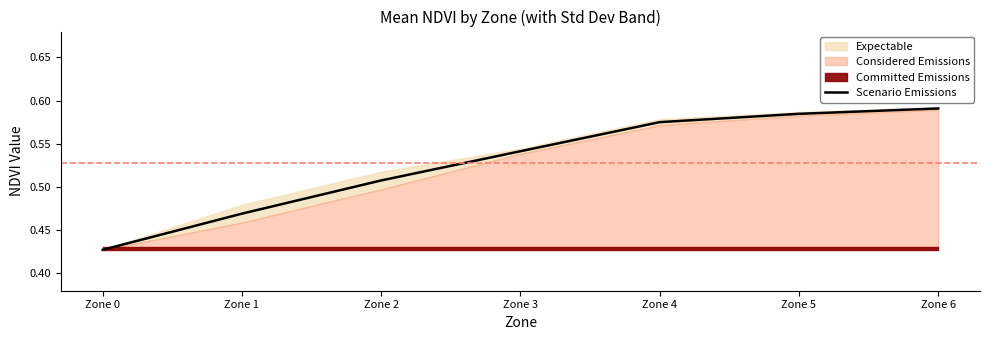

At which category does the chart reach its peak across all series?

Zone 6